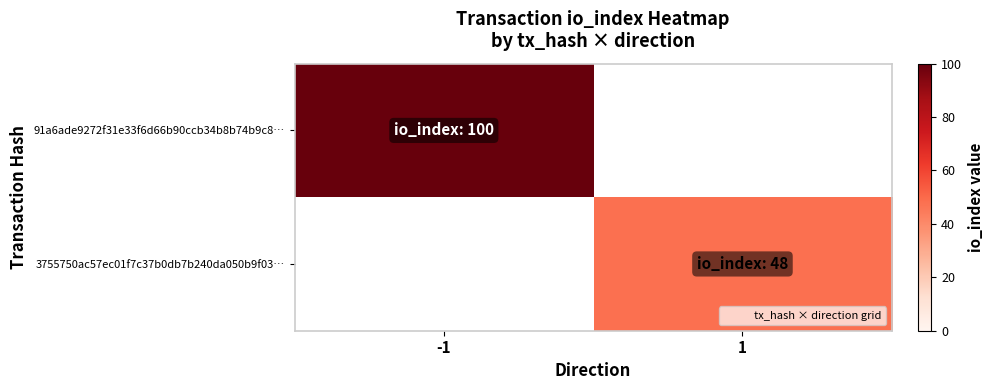

List the series in order of their overall mean, highest first.

91a6ade9272f31e33f6d66b90ccb34b8b74b9c8…, 3755750ac57ec01f7c37b0db7b240da050b9f03…